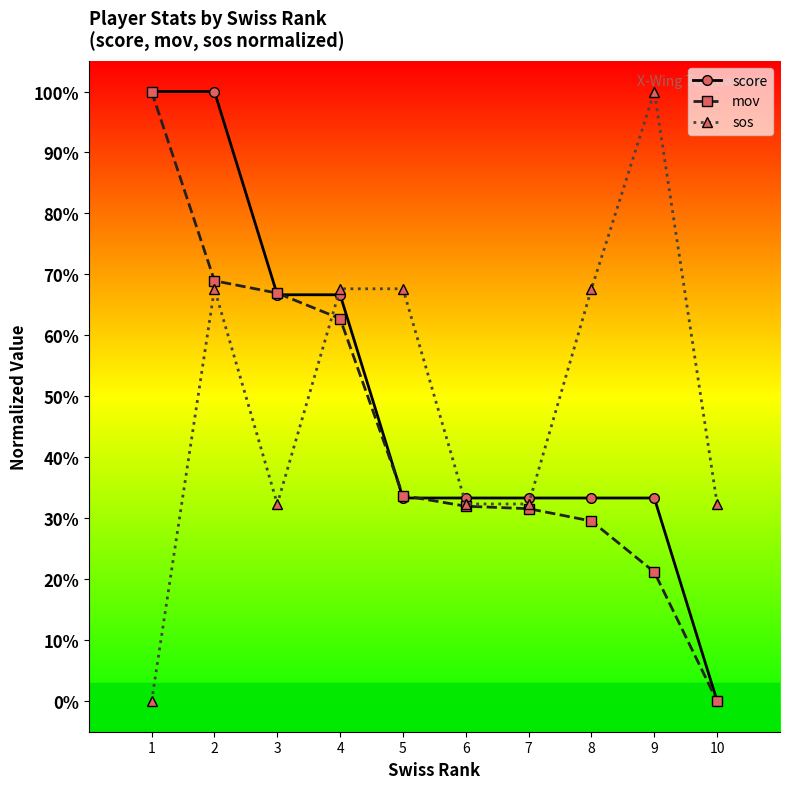

Is this an area chart (filled region under the line)?

No